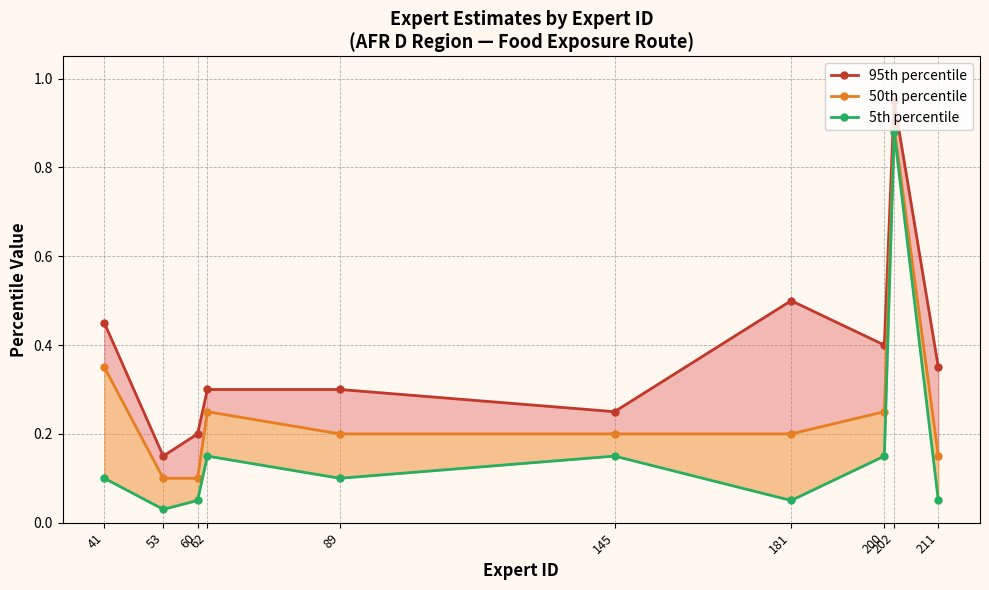

True or false: 50th percentile has a value of 0.1 at 89.

False